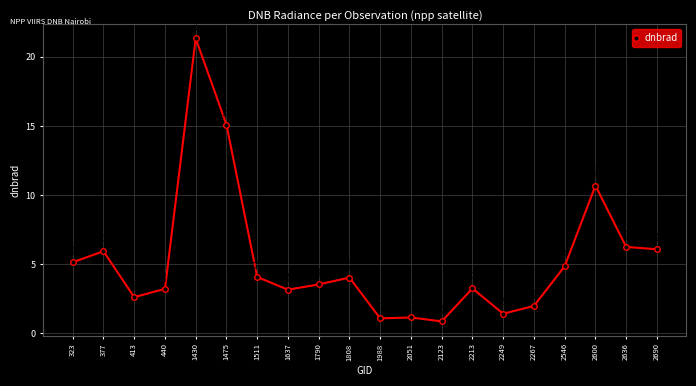

What is the value of the 14th point from the left?

3.3